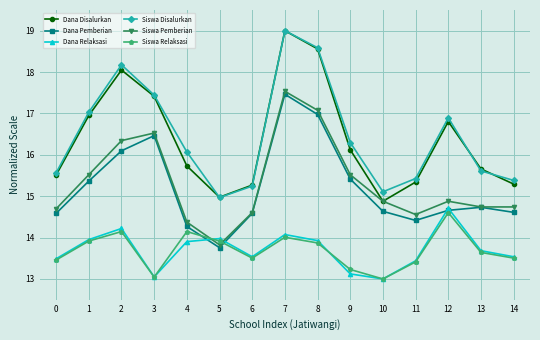

How many lines are shown in the chart?

6